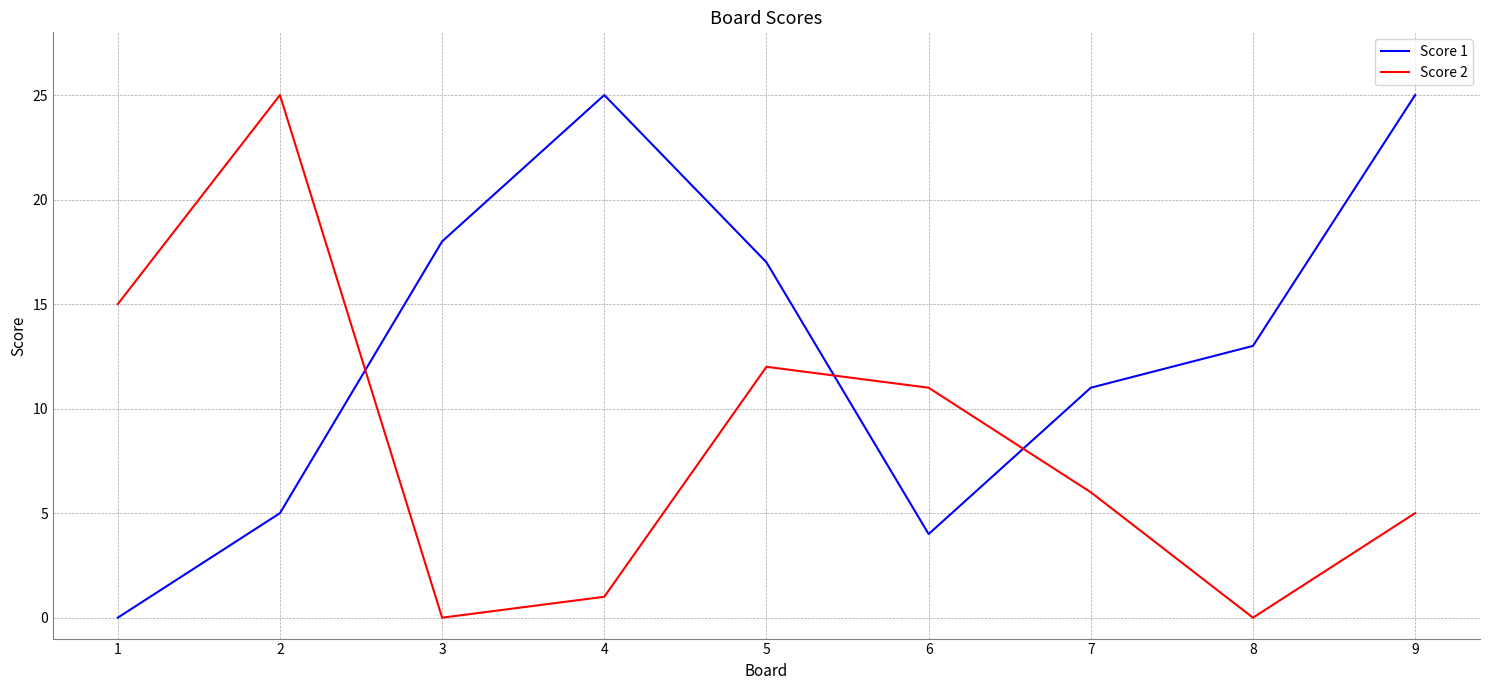

What is the average value of the Score 1 series?

13